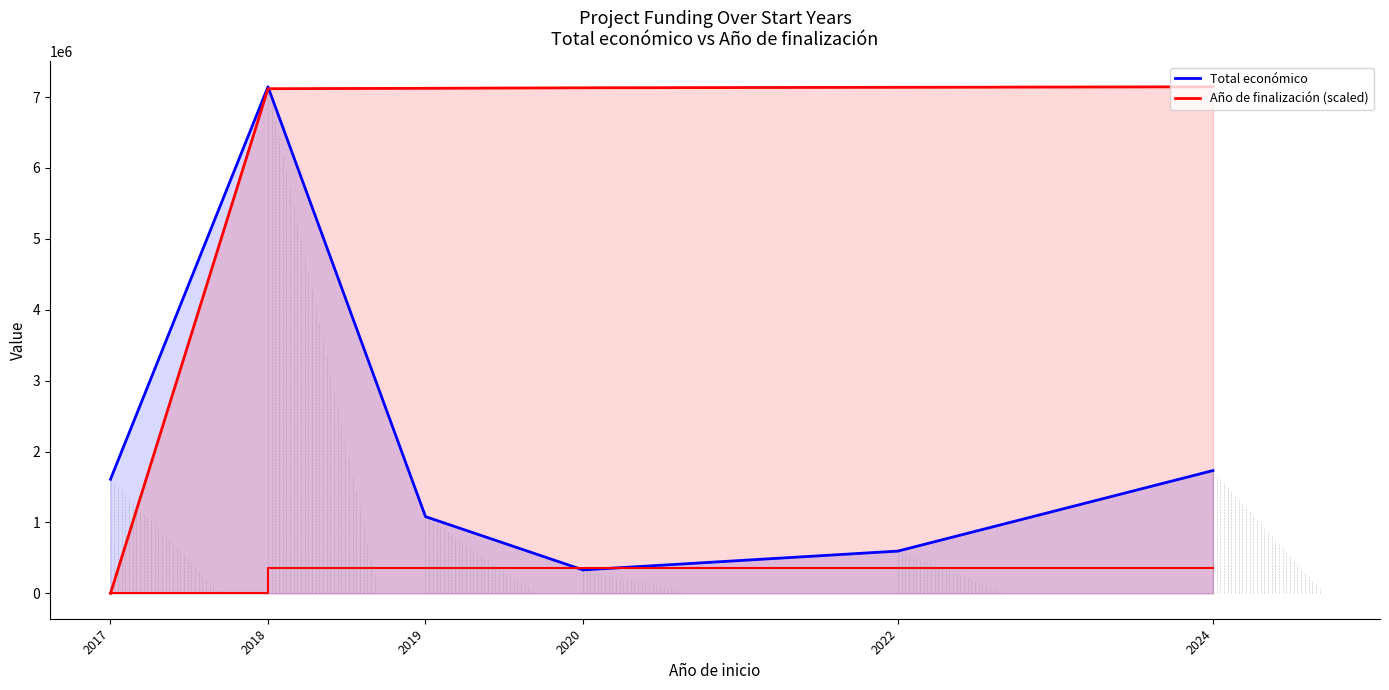

Which has a higher value, 2017 or 2020?

2017